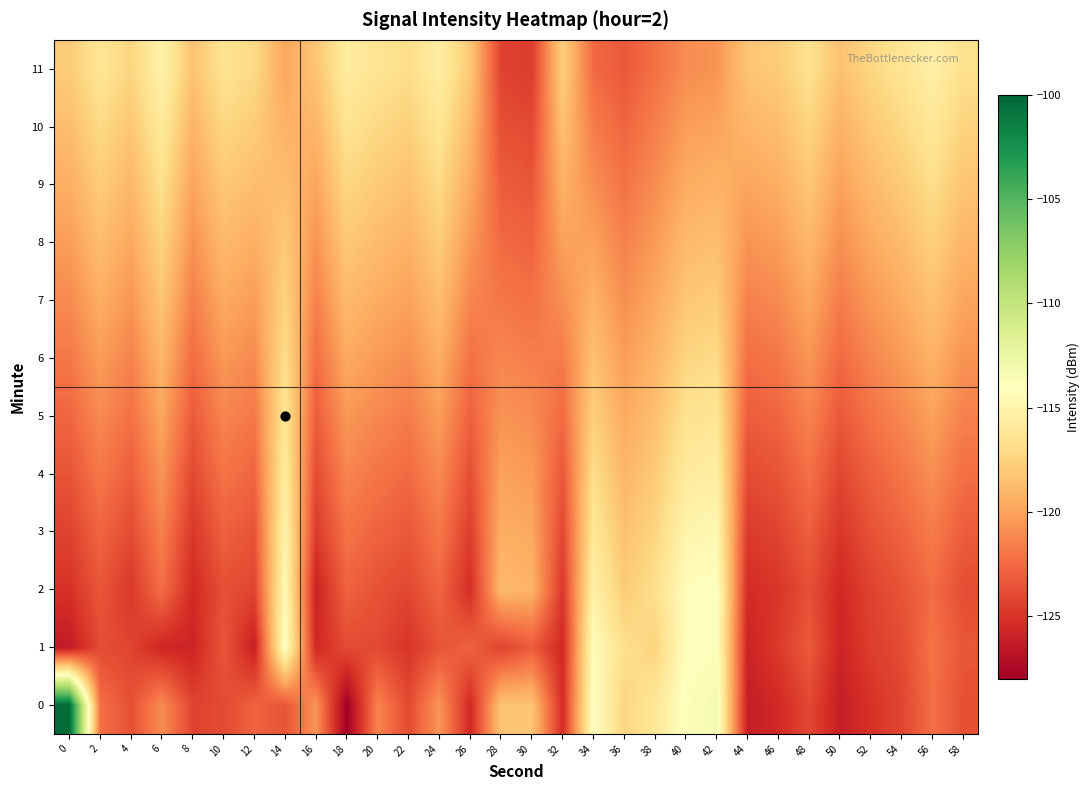

Reading left to right, list all the values displayed in this chart.

0: 0=-100.3	2=-122.3	4=-123.7	6=-121.0	8=-124.2	10=-124.0	12=-122.8	14=-123.5	16=-120.7	18=-128.0	20=-121.4	22=-123.9	24=-120.6	26=-125.6	28=-118.3	30=-118.3	32=-125.3	34=-114.0	36=-117.4	38=-116.1	40=-113.7	42=-113.3	44=-126.2	46=-125.5	48=-124.1	50=-126.2	52=-125.1	54=-124.2	56=-122.3	58=-123.7
1: 0=-126.4	2=-123.9	4=-124.2	6=-125.7	8=-125.8	10=-123.4	12=-126.1	14=-113.8	16=-125.6	18=-123.9	20=-124.0	22=-125.0	24=-123.5	26=-122.8	28=-124.3	30=-123.1	32=-125.6	34=-114.2	36=-116.8	38=-117.5	40=-114.1	42=-113.8	44=-125.9	46=-124.7	48=-123.2	50=-125.8	52=-124.5	54=-123.9	56=-122.1	58=-123.4
2: 0=-125.1	2=-123.4	4=-124.8	6=-122.3	8=-125.5	10=-123.7	12=-124.2	14=-114.5	16=-125.9	18=-122.8	20=-123.6	22=-124.1	24=-122.7	26=-125.3	28=-118.9	30=-119.2	32=-124.8	34=-115.3	36=-117.9	38=-116.8	40=-114.2	42=-113.9	44=-125.4	46=-124.9	48=-123.7	50=-125.6	52=-124.3	54=-123.5	56=-122.4	58=-123.8
3: 0=-124.3	2=-122.7	4=-123.9	6=-121.5	8=-124.8	10=-122.9	12=-123.5	14=-115.1	16=-124.7	18=-122.1	20=-122.8	22=-123.3	24=-121.9	26=-124.5	28=-119.5	30=-119.8	32=-124.1	34=-116.1	36=-118.5	38=-117.4	40=-115.0	42=-114.7	44=-124.7	46=-124.2	48=-123.0	50=-124.9	52=-123.6	54=-122.8	56=-121.7	58=-123.1
4: 0=-123.5	2=-121.9	4=-123.0	6=-120.7	8=-124.0	10=-122.1	12=-122.7	14=-115.7	16=-123.9	18=-121.3	20=-122.0	22=-122.5	24=-121.1	26=-123.7	28=-120.1	30=-120.4	32=-123.3	34=-116.9	36=-119.1	38=-118.0	40=-115.8	42=-115.5	44=-123.9	46=-123.5	48=-122.2	50=-124.1	52=-122.9	54=-122.0	56=-120.9	58=-122.3
5: 0=-122.7	2=-121.1	4=-122.2	6=-119.9	8=-123.2	10=-121.3	12=-121.9	14=-116.3	16=-123.1	18=-120.5	20=-121.2	22=-121.7	24=-120.3	26=-122.9	28=-120.7	30=-121.0	32=-122.5	34=-117.7	36=-119.7	38=-118.6	40=-116.6	42=-116.3	44=-123.1	46=-122.7	48=-121.4	50=-123.3	52=-122.1	54=-121.2	56=-120.1	58=-121.5
6: 0=-121.9	2=-120.3	4=-121.4	6=-119.1	8=-122.4	10=-120.5	12=-121.1	14=-116.9	16=-122.3	18=-119.7	20=-120.4	22=-120.9	24=-119.5	26=-122.1	28=-121.3	30=-121.6	32=-121.7	34=-118.5	36=-120.3	38=-119.2	40=-117.4	42=-117.1	44=-122.3	46=-121.9	48=-120.6	50=-122.5	52=-121.3	54=-120.4	56=-119.3	58=-120.7
7: 0=-121.1	2=-119.5	4=-120.6	6=-118.3	8=-121.6	10=-119.7	12=-120.3	14=-117.5	16=-121.5	18=-118.9	20=-119.6	22=-120.1	24=-118.7	26=-121.3	28=-121.9	30=-122.2	32=-120.9	34=-119.3	36=-120.9	38=-119.8	40=-118.2	42=-117.9	44=-121.5	46=-121.1	48=-119.8	50=-121.7	52=-120.5	54=-119.6	56=-118.5	58=-119.9
8: 0=-120.3	2=-118.7	4=-119.8	6=-117.5	8=-120.8	10=-118.9	12=-119.5	14=-118.1	16=-120.7	18=-118.1	20=-118.8	22=-119.3	24=-117.9	26=-120.5	28=-122.5	30=-122.8	32=-120.1	34=-120.1	36=-121.5	38=-120.4	40=-118.9	42=-118.6	44=-120.7	46=-120.3	48=-119.0	50=-120.9	52=-119.7	54=-118.8	56=-117.7	58=-119.1
9: 0=-119.5	2=-117.9	4=-119.0	6=-116.7	8=-120.0	10=-118.1	12=-118.7	14=-118.7	16=-119.9	18=-117.3	20=-118.0	22=-118.5	24=-117.1	26=-119.7	28=-123.1	30=-123.4	32=-119.3	34=-120.9	36=-122.1	38=-121.0	40=-119.6	42=-119.3	44=-119.9	46=-119.5	48=-118.2	50=-120.1	52=-118.9	54=-118.0	56=-116.9	58=-118.3
10: 0=-118.7	2=-117.1	4=-118.2	6=-115.9	8=-119.2	10=-117.3	12=-117.9	14=-119.3	16=-119.1	18=-116.5	20=-117.2	22=-117.7	24=-116.3	26=-118.9	28=-123.7	30=-124.0	32=-118.5	34=-121.7	36=-122.7	38=-121.6	40=-120.3	42=-120.0	44=-119.1	46=-118.7	48=-117.4	50=-119.3	52=-118.1	54=-117.2	56=-116.1	58=-117.5
11: 0=-117.9	2=-116.3	4=-117.4	6=-115.1	8=-118.4	10=-116.5	12=-117.1	14=-119.9	16=-118.3	18=-115.7	20=-116.4	22=-116.9	24=-115.5	26=-118.1	28=-124.3	30=-124.6	32=-117.7	34=-122.5	36=-123.3	38=-122.2	40=-121.0	42=-120.7	44=-118.3	46=-117.9	48=-116.6	50=-118.5	52=-117.3	54=-116.4	56=-115.3	58=-116.7